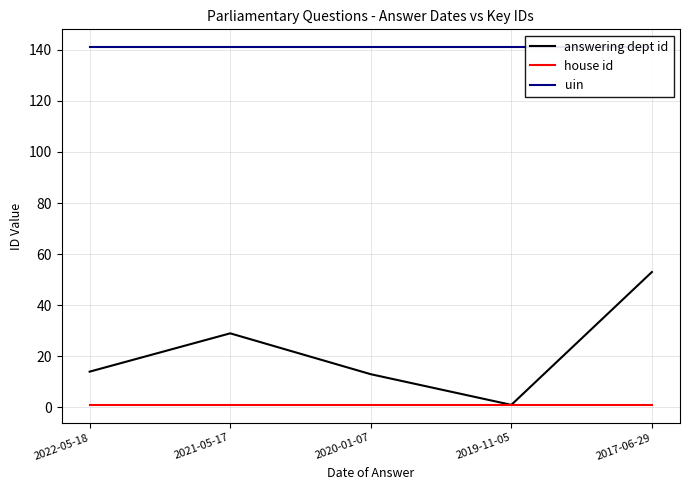

What is the difference between the maximum and second lowest values in the answering dept id series?

40